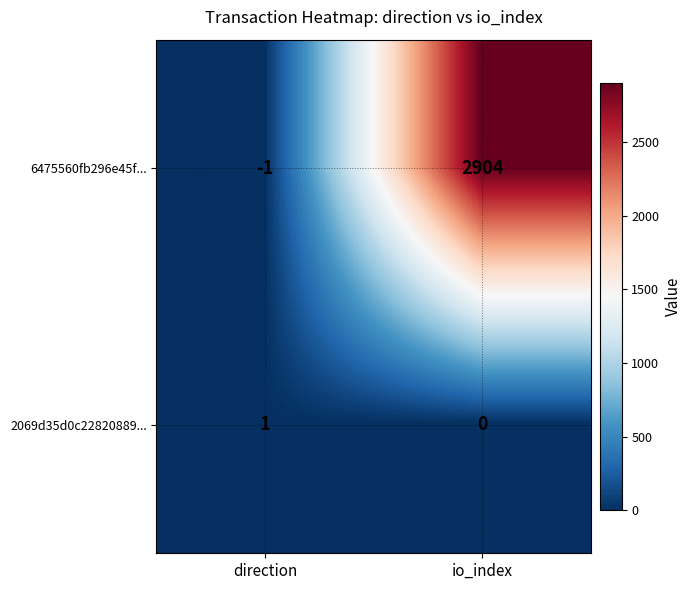

Which series has the widest spread of values?

6475560fb296e45f...